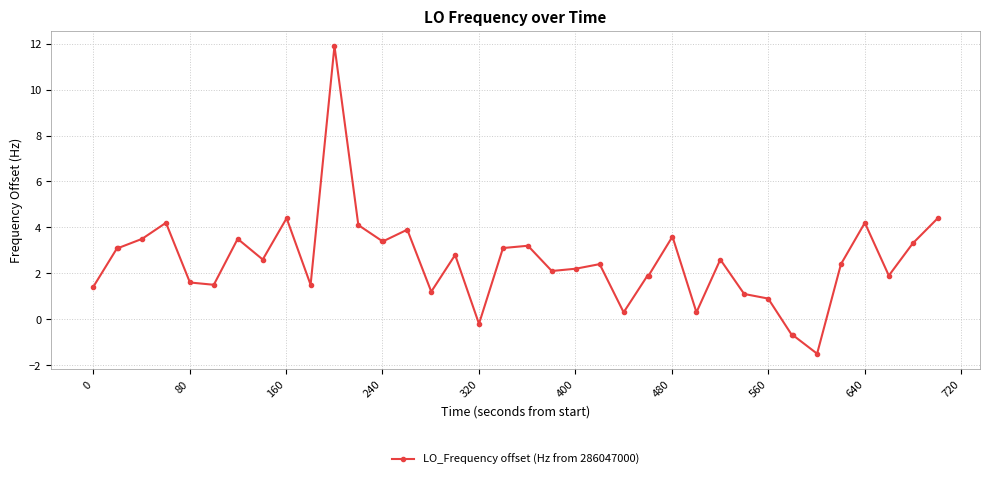

What is the value of the 32nd point from the left?

0.9